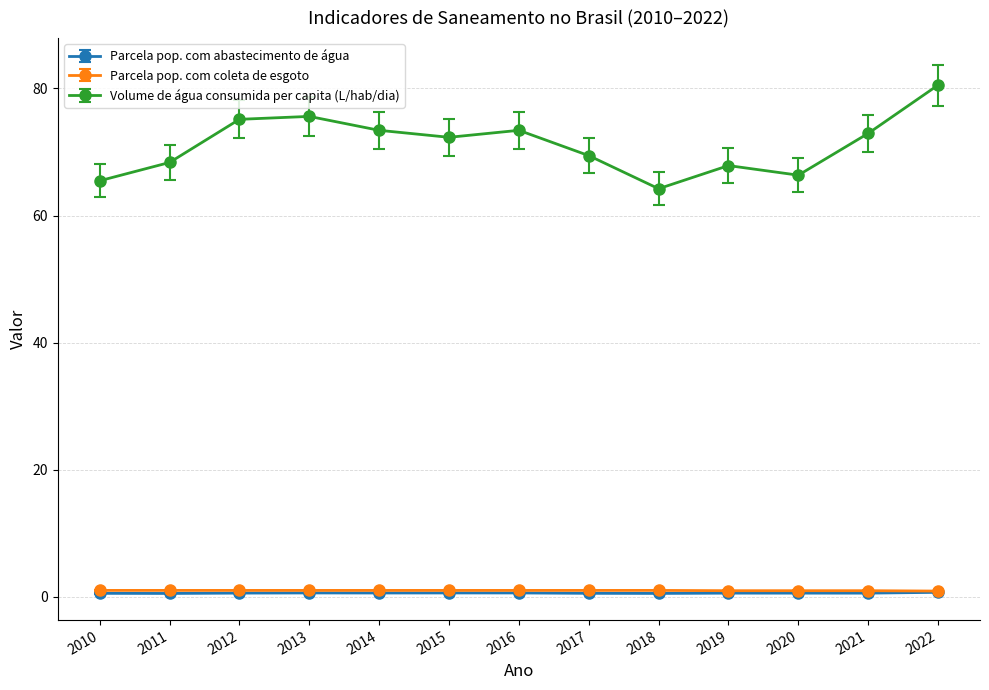

What is the approximate value of Volume de água consumida per capita (L/hab/dia) at 2019?

67.9